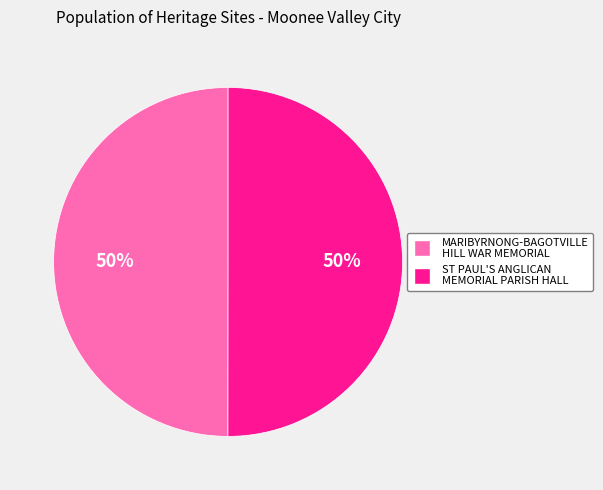

Is the sum of ST PAUL'S ANGLICAN MEMORIAL PARISH HALL and MARIBYRNONG-BAGOTVILLE HILL WAR MEMORIAL greater than half?

Yes